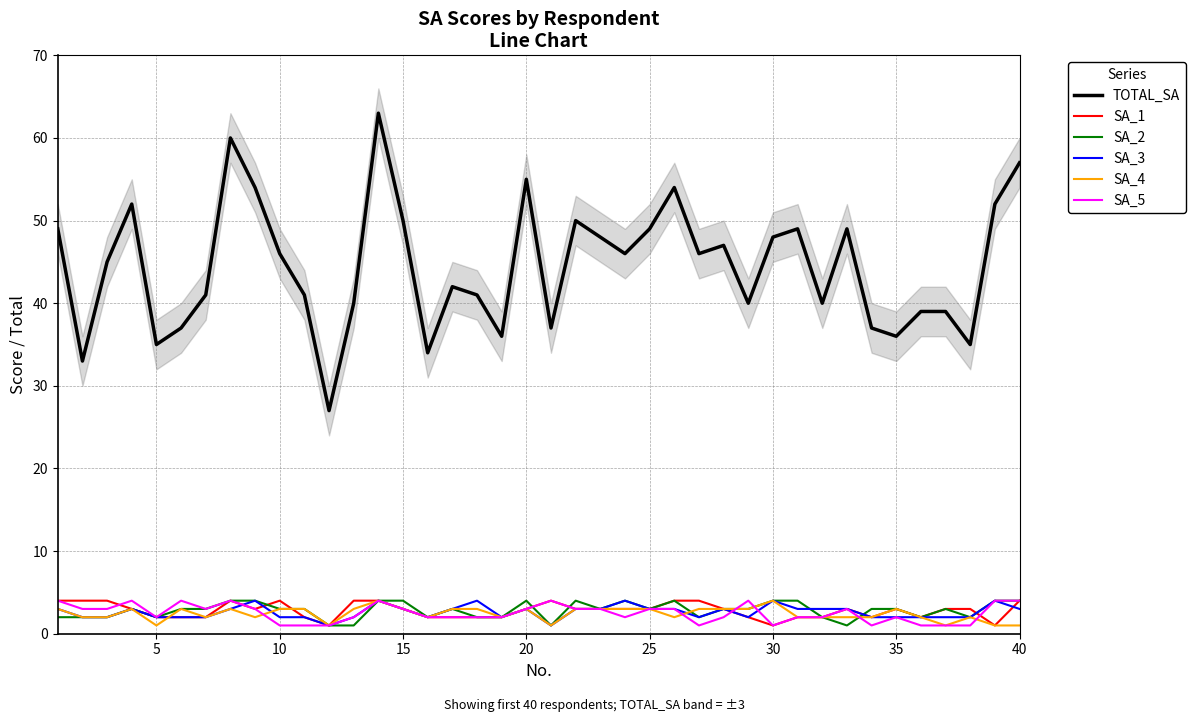

True or false: SA_4 has more than 1 interior local peaks.

True